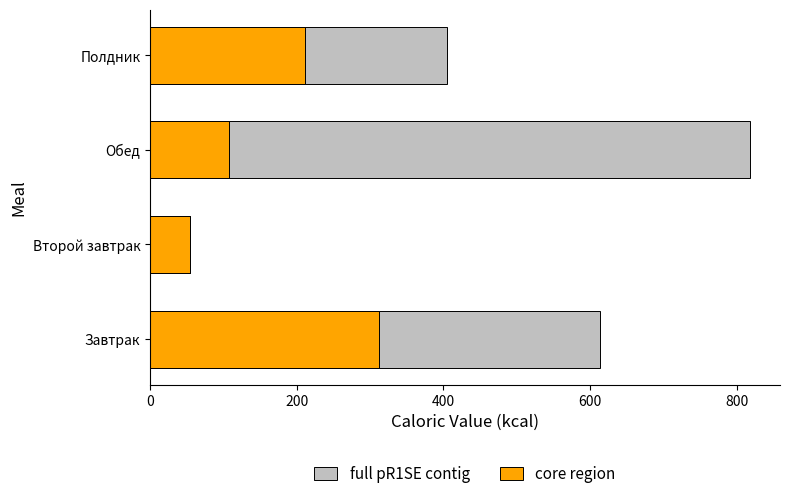

The value of full pR1SE contig at 200 is 1306. True or false?

False